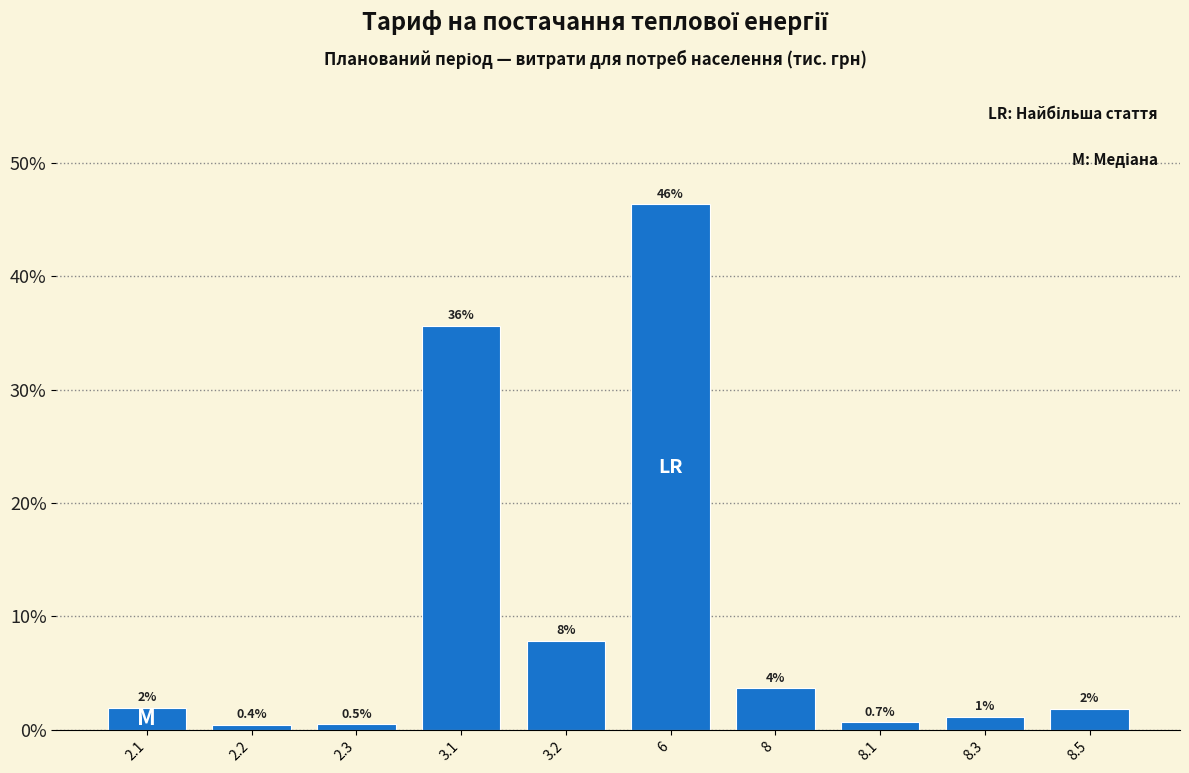

True or false: the data shows 1.7 at 8.

False